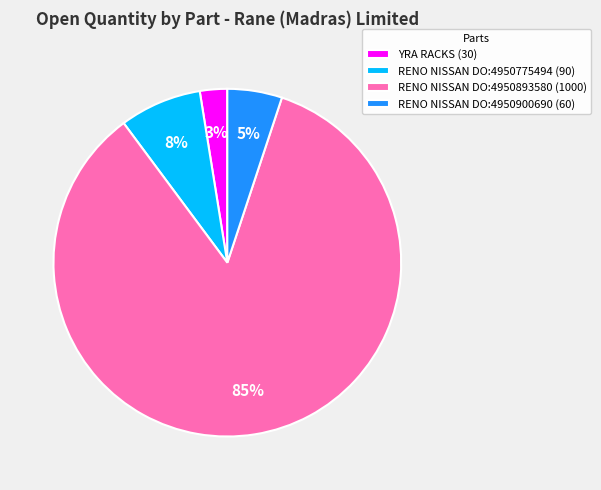

To the nearest percent, what is the average slice percentage?

25%